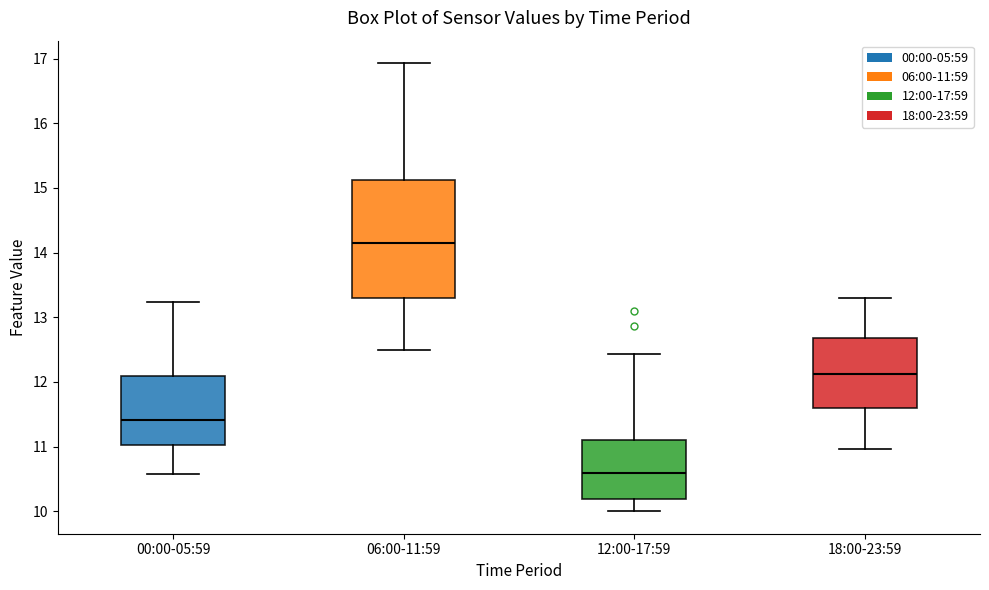

Where does the lower whisker of the box for 06:00-11:59 end on the y-axis? The values are not printed on the chart, so give them approximately, as read against the axis.

12.5